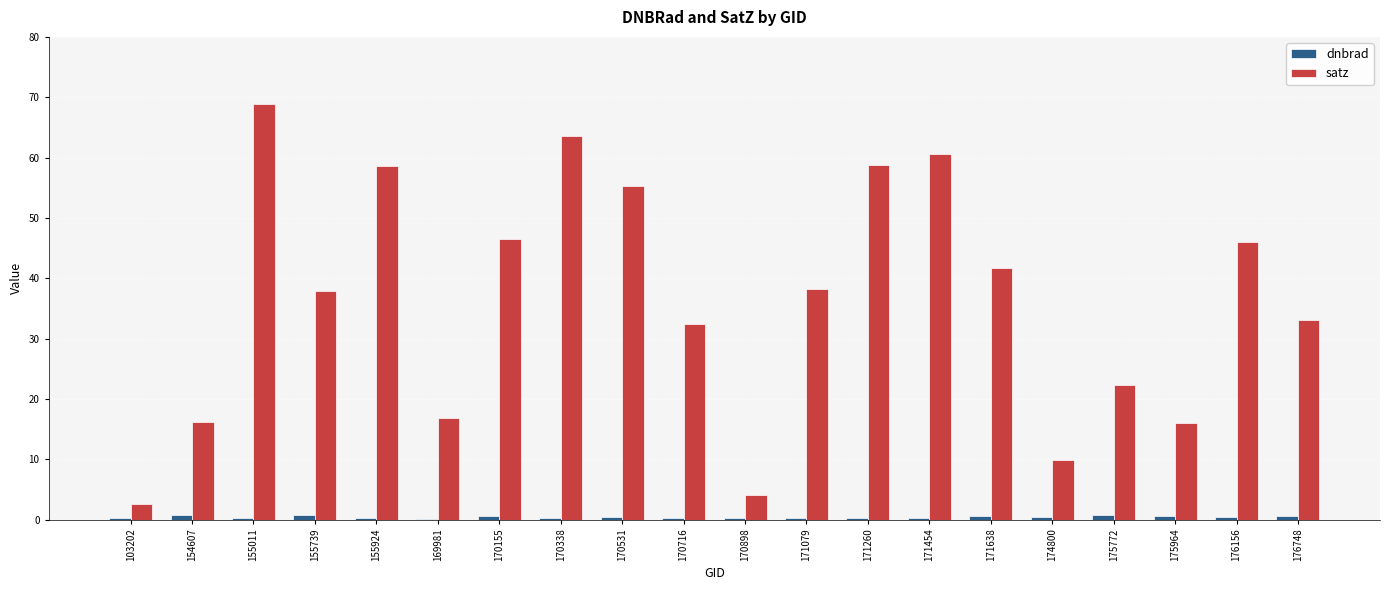

Which series has the largest total across all categories?

satz